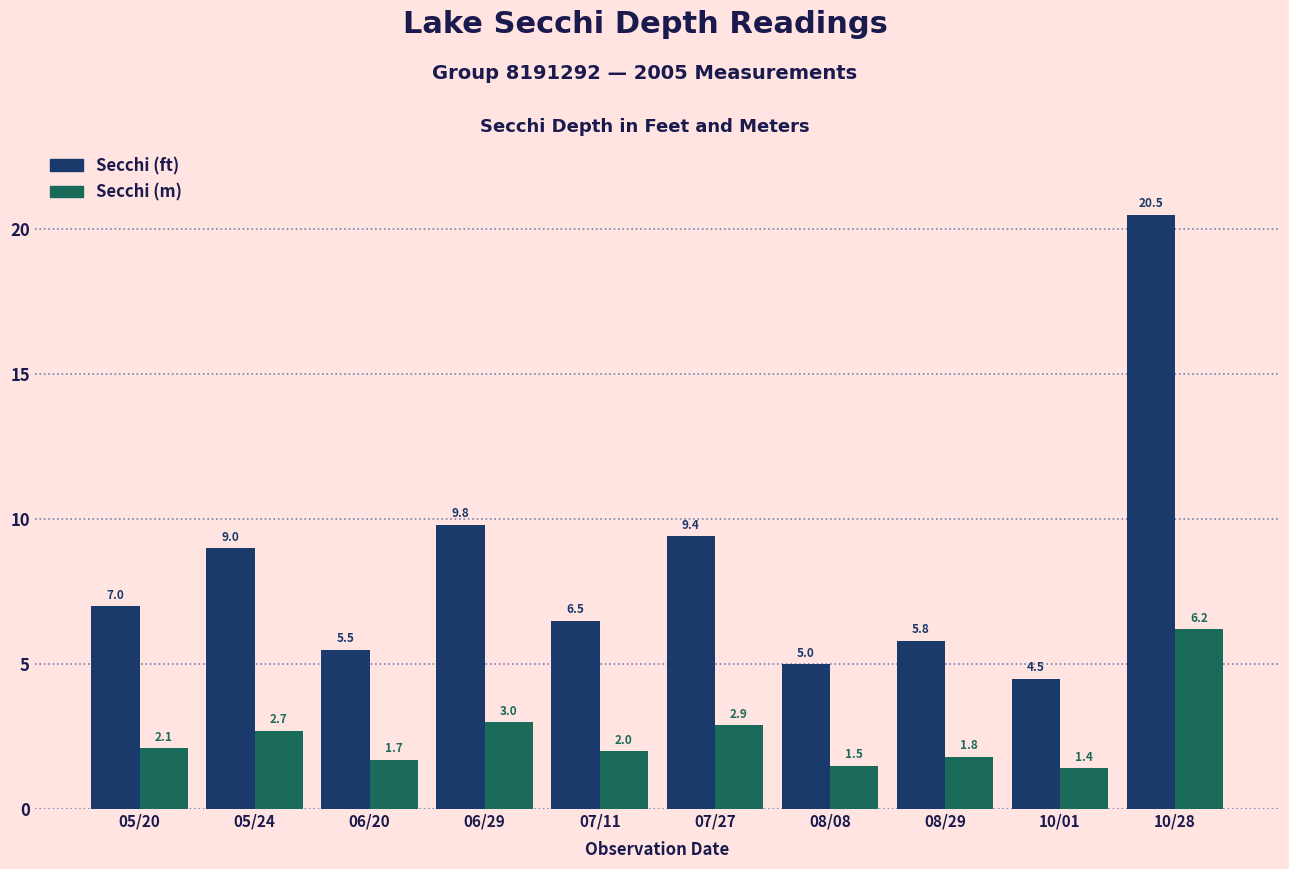

Which series has the largest total across all categories?

Secchi (ft)